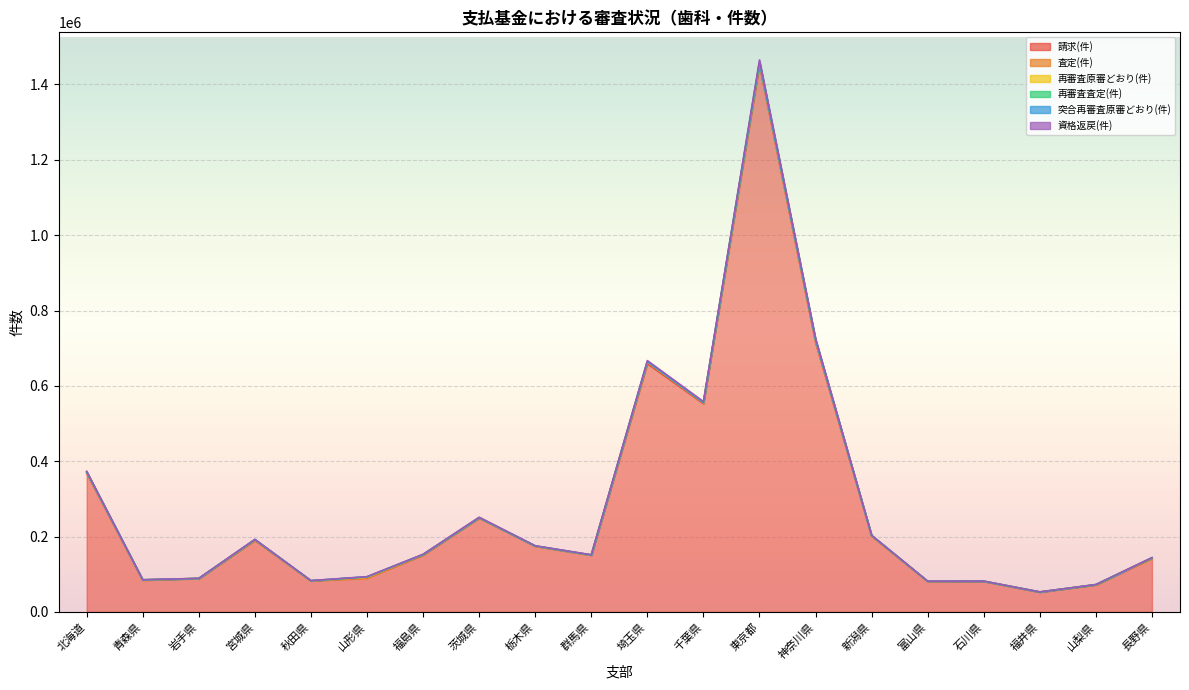

At how many categories does at least one series exceed 112746?

12